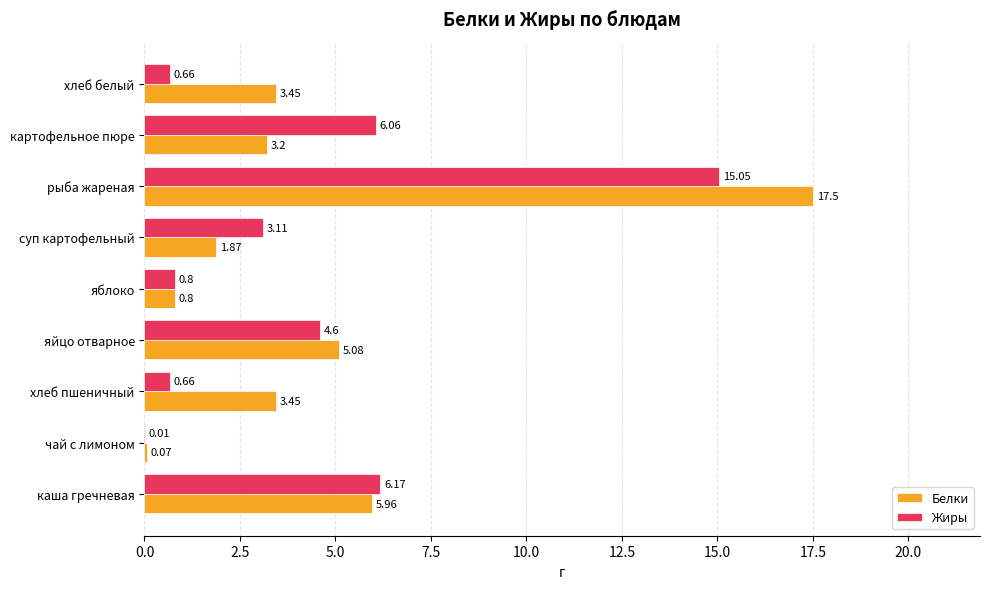

What is the sum of all Жиры values?

37.1